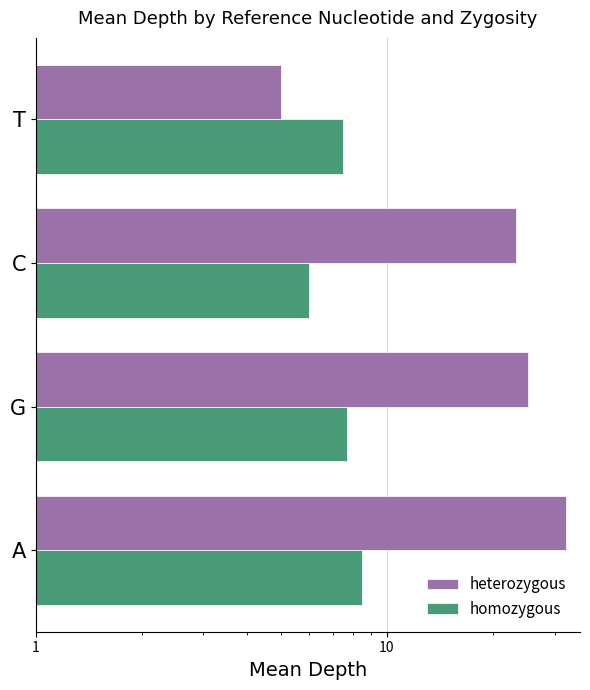

Reading left to right, transcribe all the data shown in this chart.

heterozygous: 0=32.3	1=25.2	10=23.3	100=5.0
homozygous: 0=8.5	1=7.7	10=6.0	100=7.5